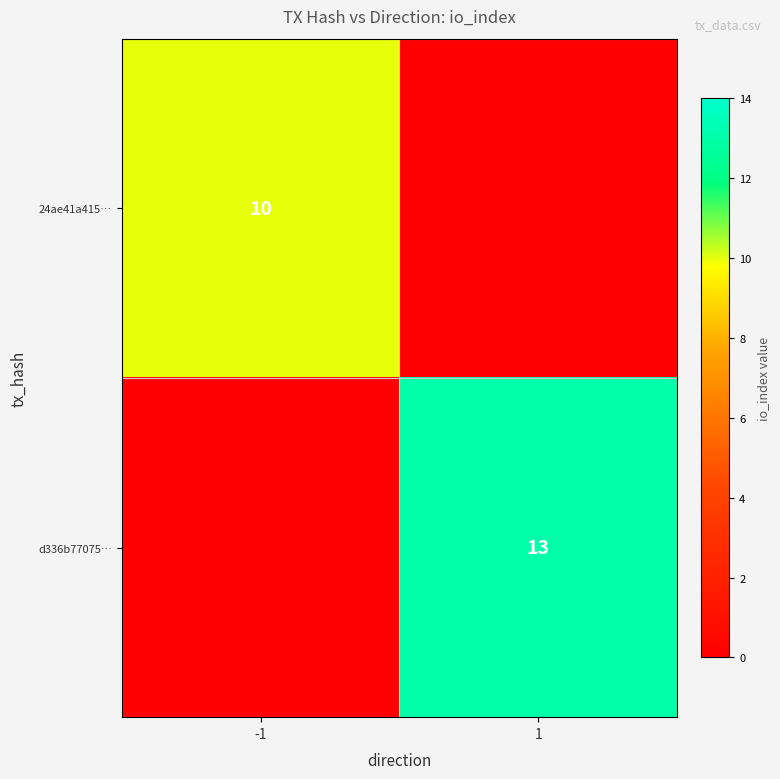

What is the difference between the highest and lowest values at 1?

13